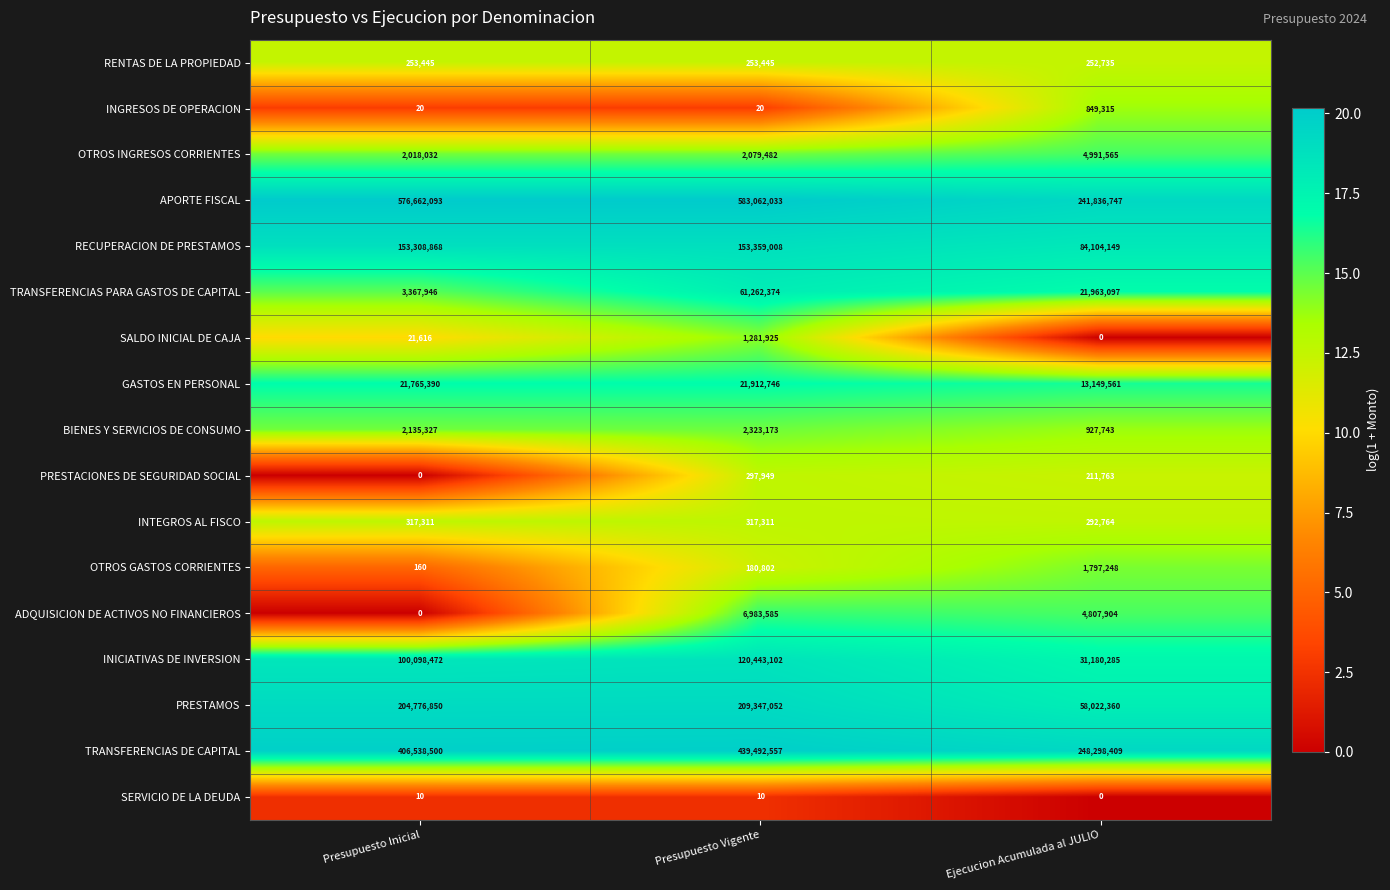

The PRESTAMOS series shows 209347052 at Presupuesto Vigente. True or false?

True